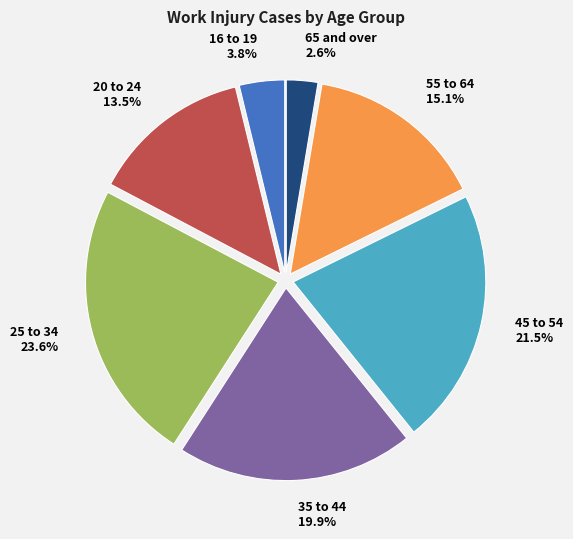

Which category has the biggest portion of the pie?

25 to 34